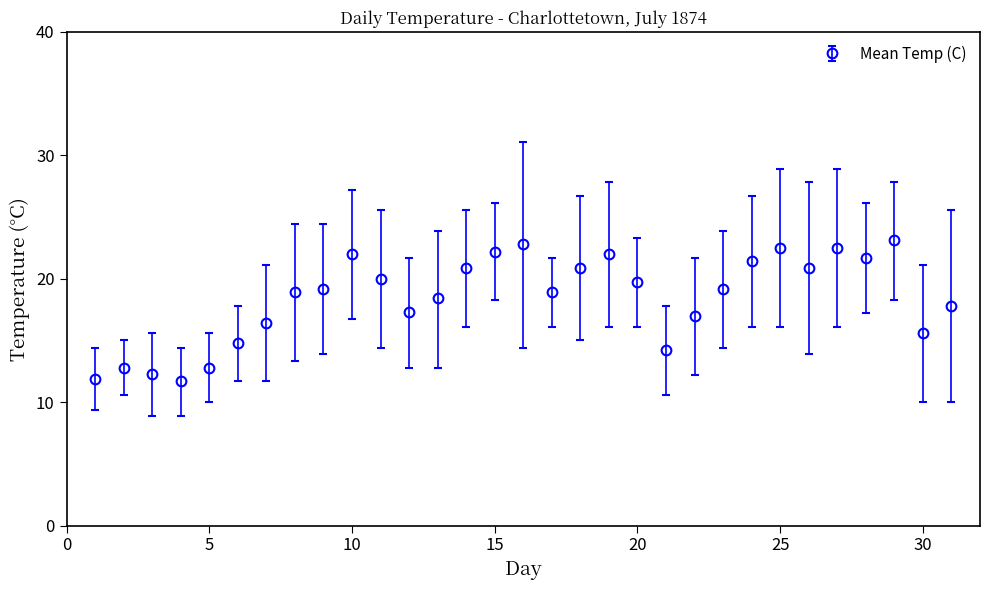

What is the smallest value displayed?

11.7